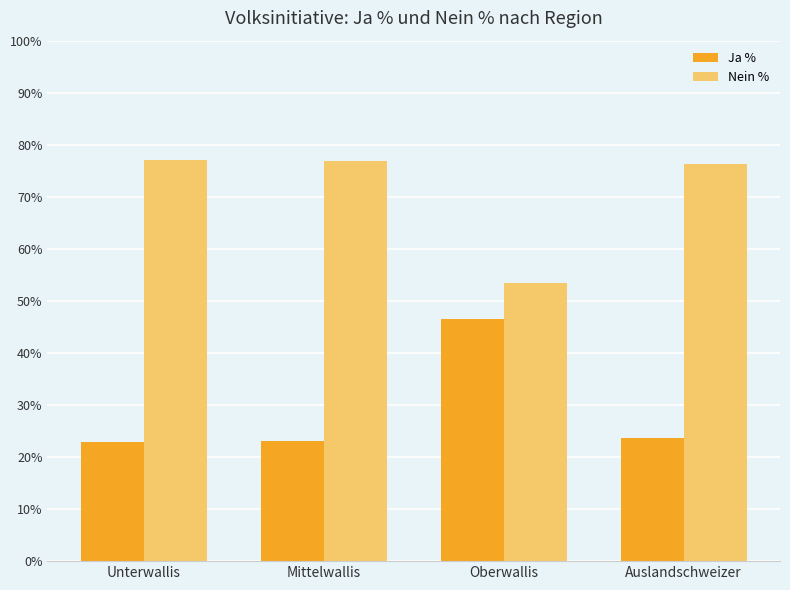

Rank the series at Oberwallis from lowest to highest value.

Ja %, Nein %